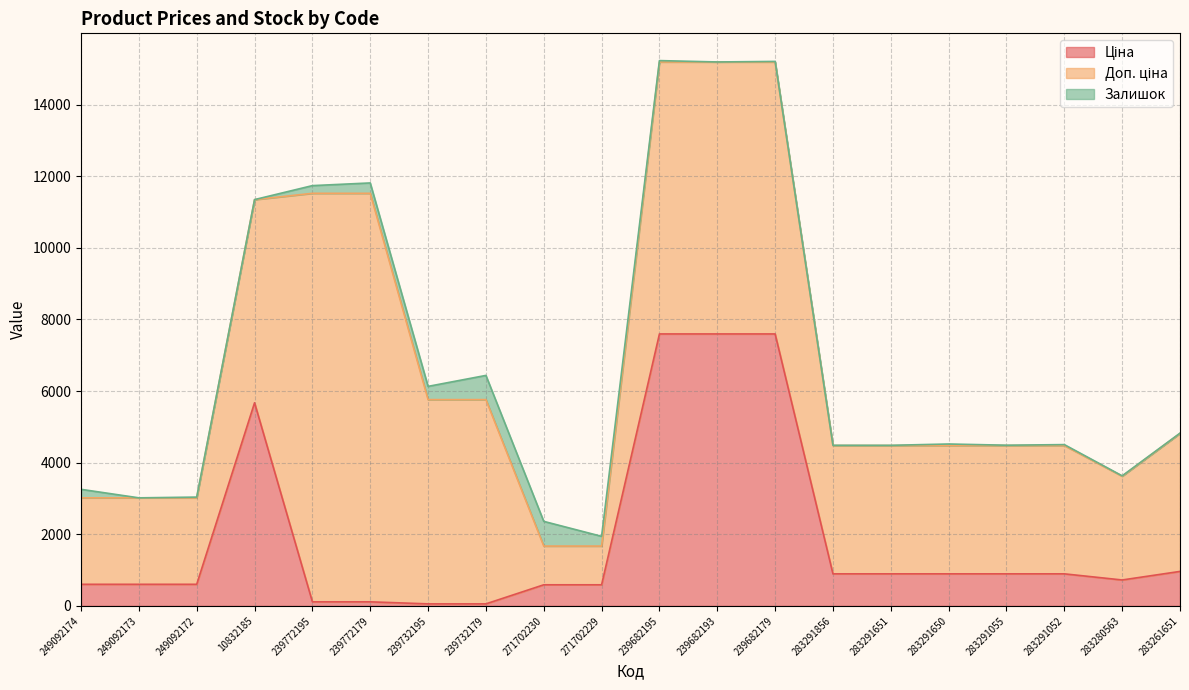

At 283291052, list the series in order from largest to smallest.

Доп. ціна, Ціна, Залишок